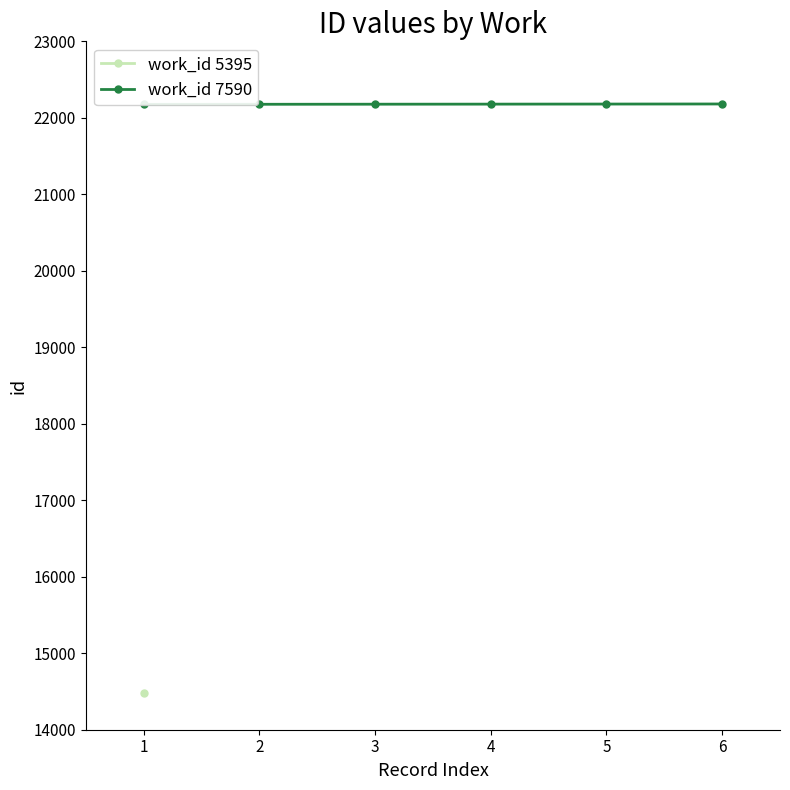

Which has a higher value, 1 or 3?

3